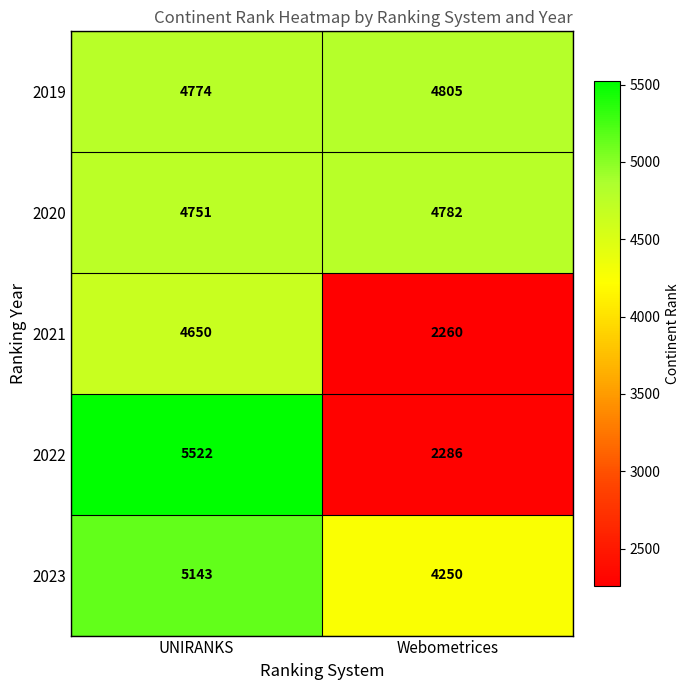

Where is 2020 nearest to the value 4766?

UNIRANKS